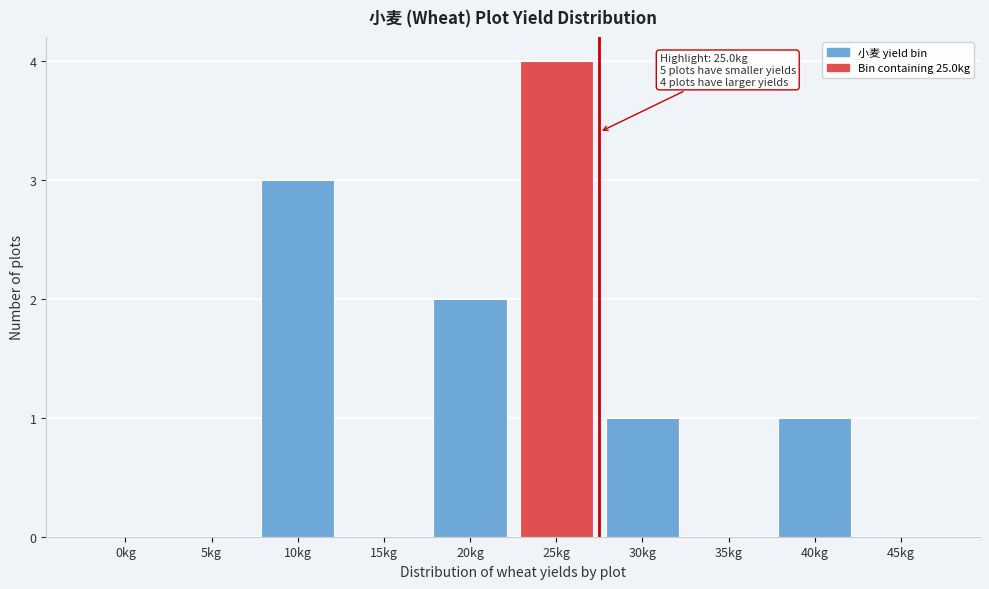

Reading left to right, extract all data points from this chart.

0kg=0	5kg=0	10kg=3	15kg=0	20kg=2	25kg=4	30kg=1	35kg=0	40kg=1	45kg=0